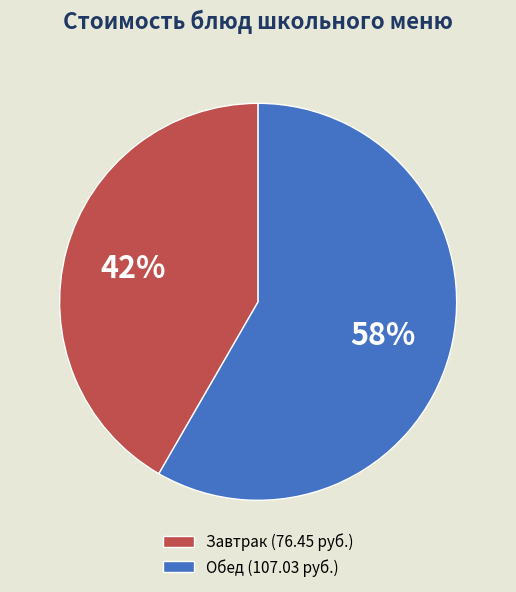

Is there any slice that represents more than half of the pie?

Yes